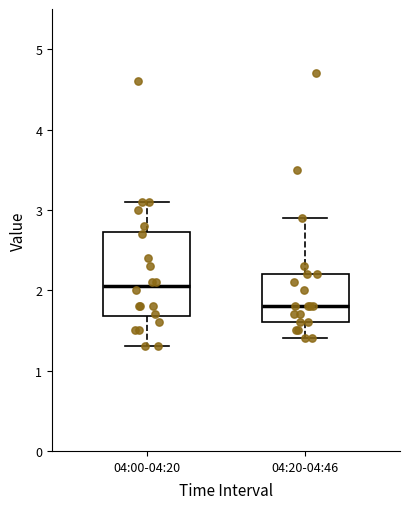

Where is the upper edge of the box for 04:20-04:46 on the y-axis? The values are not printed on the chart, so give them approximately, as read against the axis.

2.2